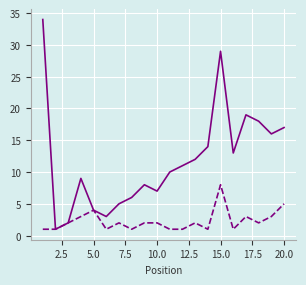

What is the maximum value shown in the chart?

34